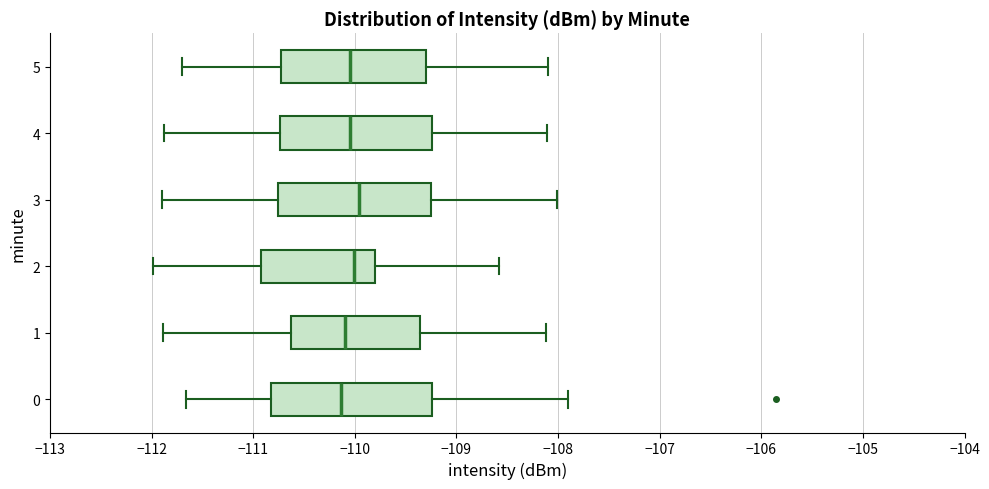

Reading bottom to top, read every box against the x-axis: the position of its median line, the range the box covers, and the ends of its whiskers. The values are not printed on the chart, so give them approximately, as read against the axis.

0: median -110.1, box -110.8 to -109.2, whiskers -111.7 to -107.9
1: median -110.1, box -110.6 to -109.4, whiskers -111.9 to -108.1
2: median -110.0, box -110.9 to -109.8, whiskers -112.0 to -108.6
3: median -110.0, box -110.8 to -109.3, whiskers -111.9 to -108.0
4: median -110.0, box -110.7 to -109.2, whiskers -111.9 to -108.1
5: median -110.0, box -110.7 to -109.3, whiskers -111.7 to -108.1